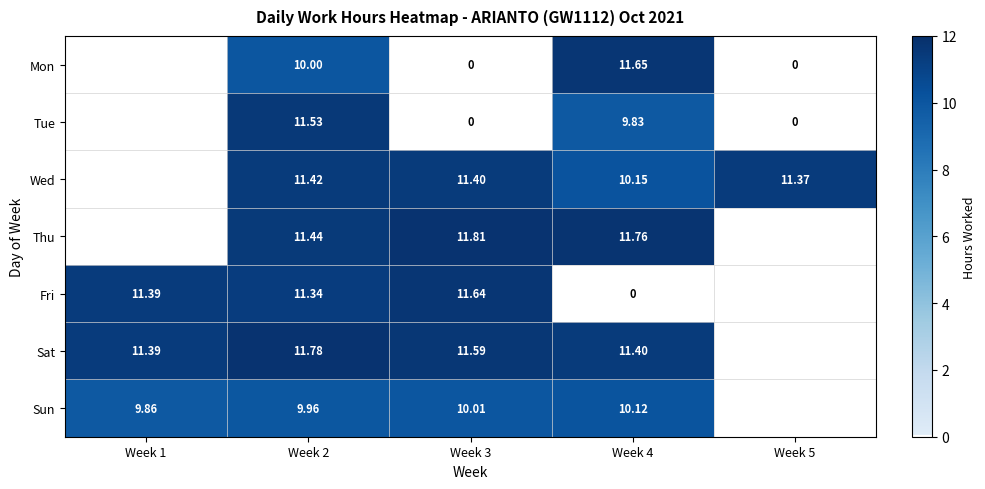

Between Week 2 and Week 3, which series saw the biggest shift?

Tue